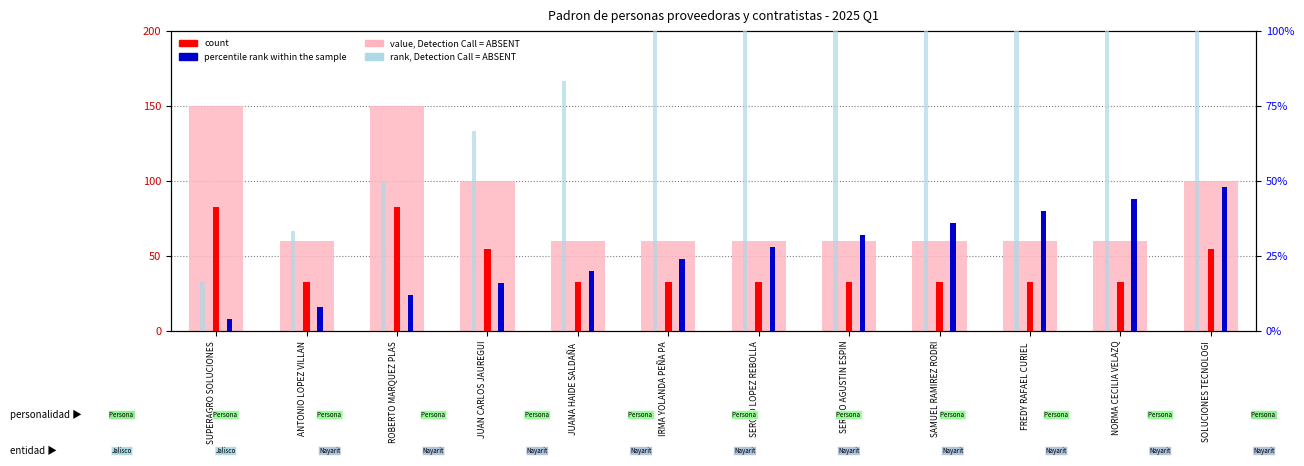

Read the value, Detection Call = ABSENT value at JUAN CARLOS JAUREGUI.

100.0